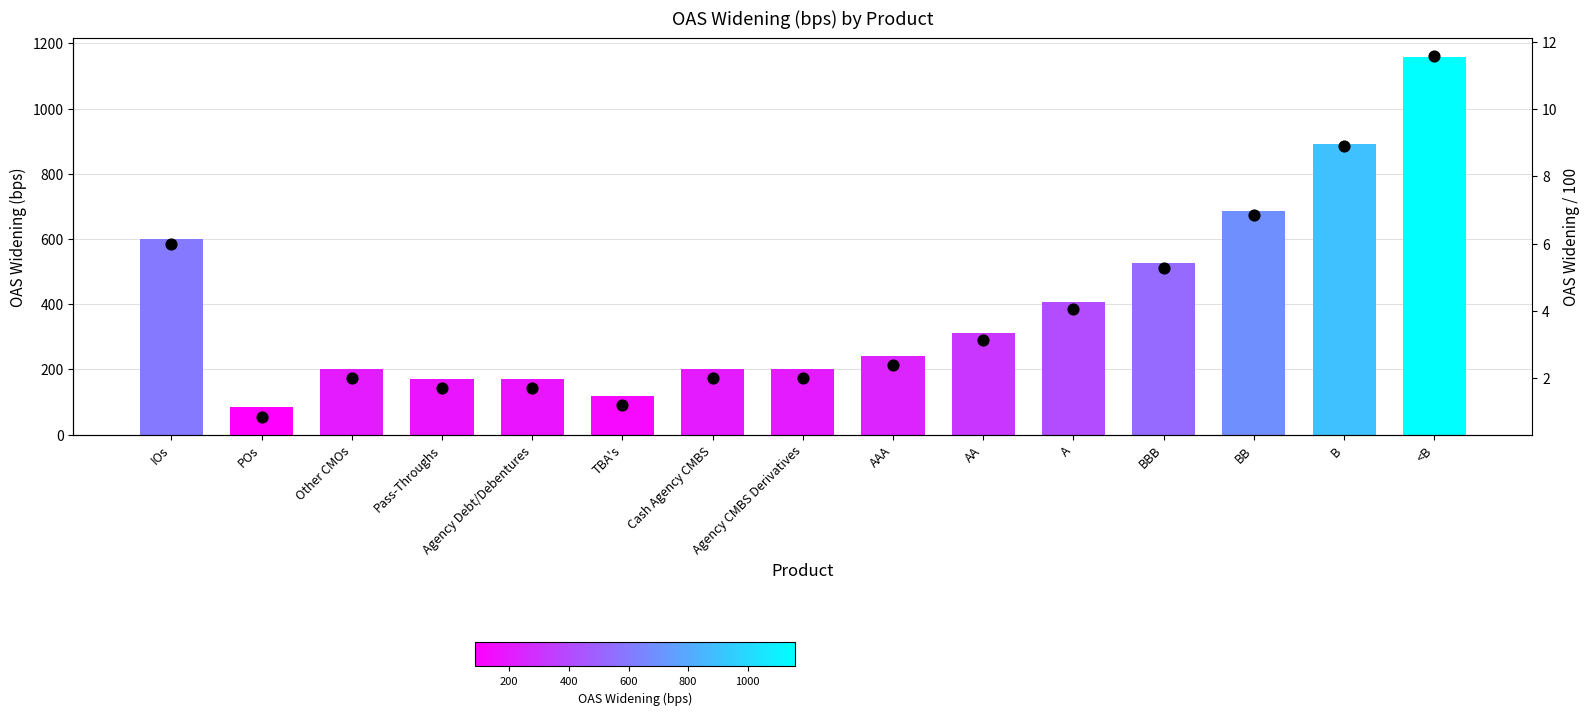

Which series has the widest spread of Y values?

OAS Widening (bps)